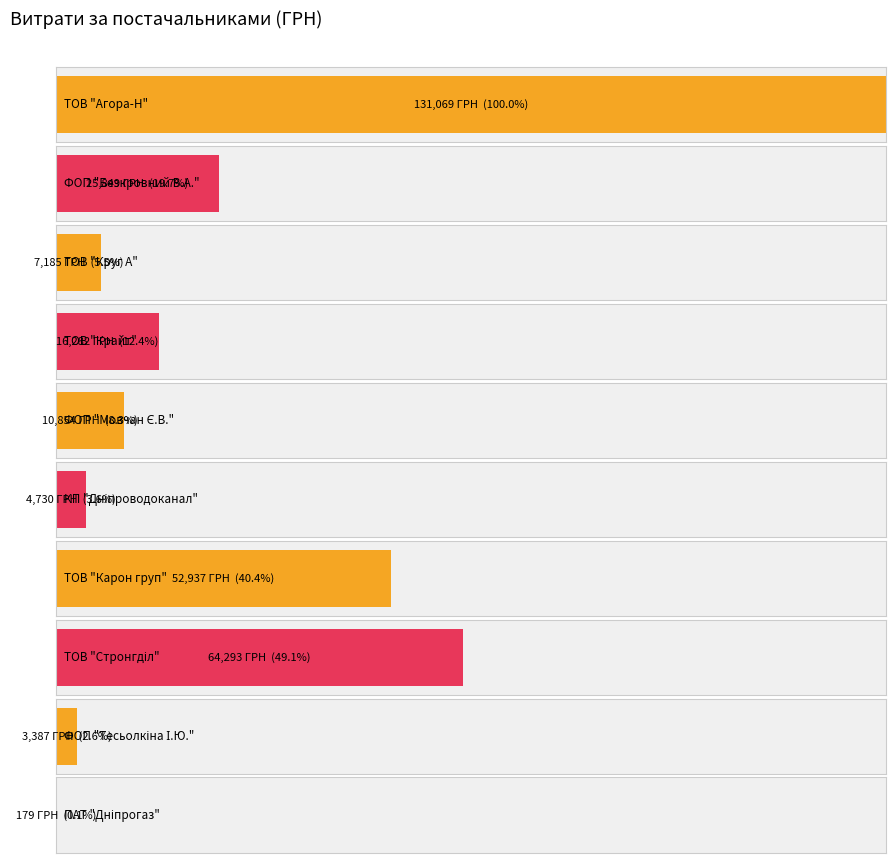

True or false: the data shows 39007.3 at ФОП "Безкровний В.А.".

False